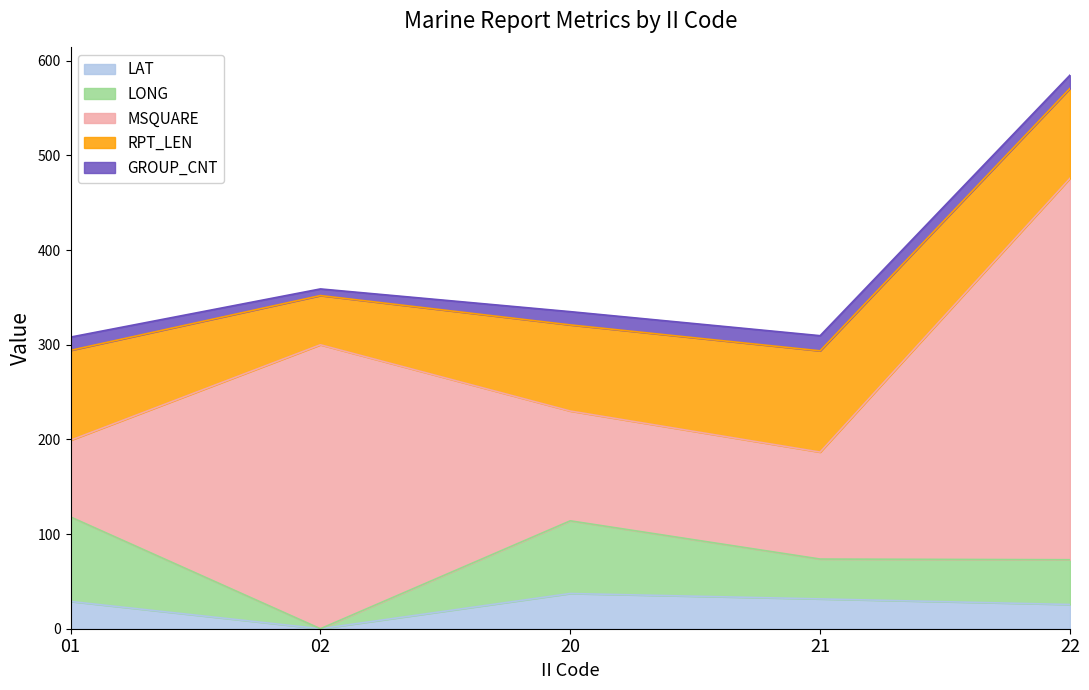

What is the sum of the GROUP_CNT values at 20 and 02?

21.0